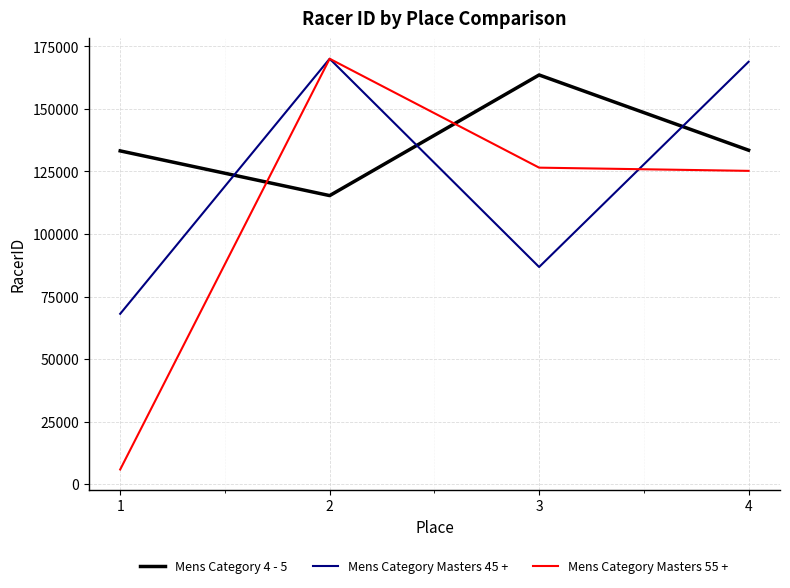

Does the chart have visible grid lines?

Yes